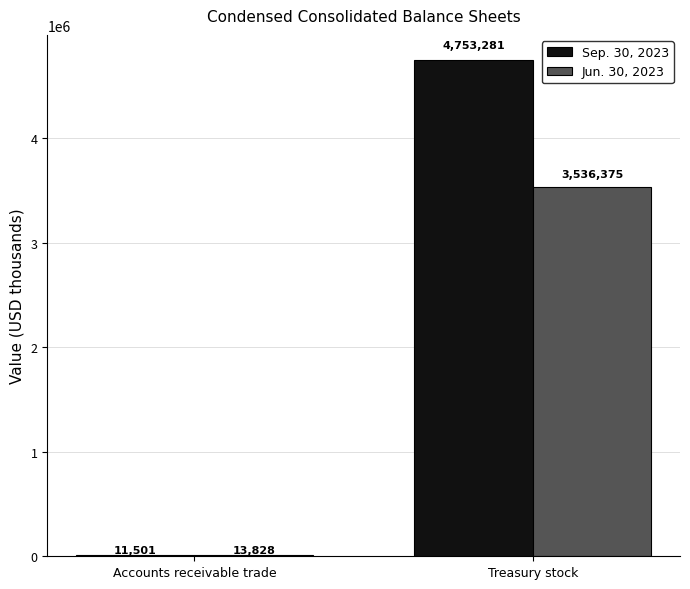

Does the chart contain stacked bars?

No